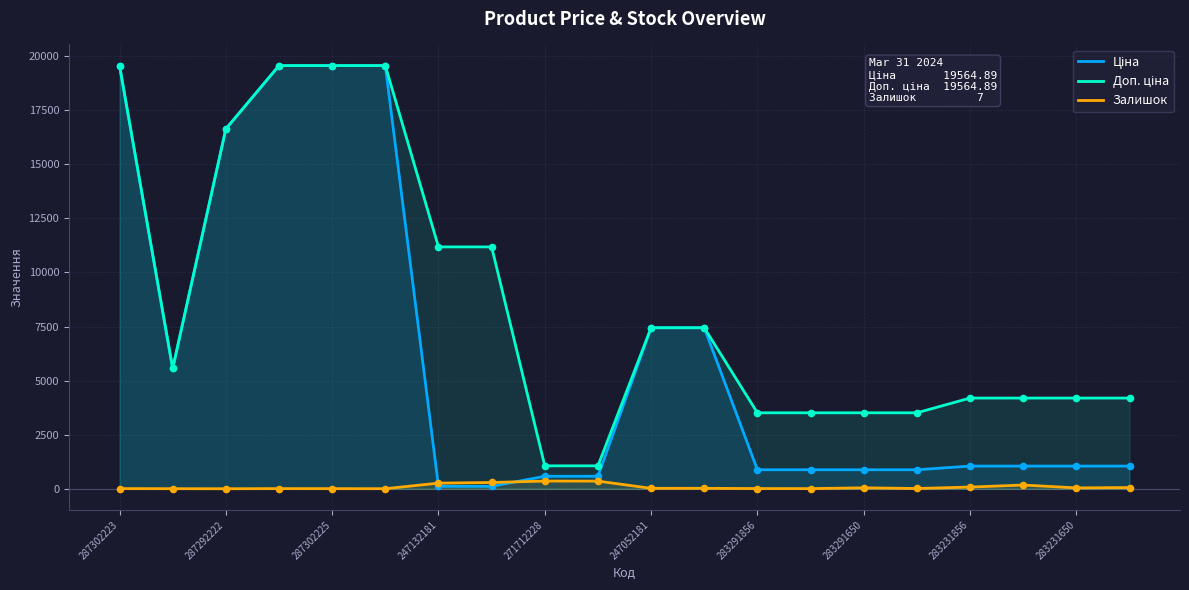

Which series contains the highest Y value?

Ціна